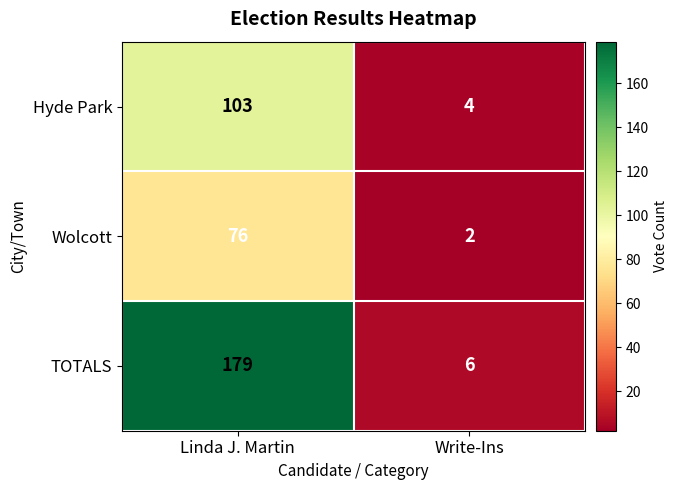

What is the average value of the Hyde Park series?

54